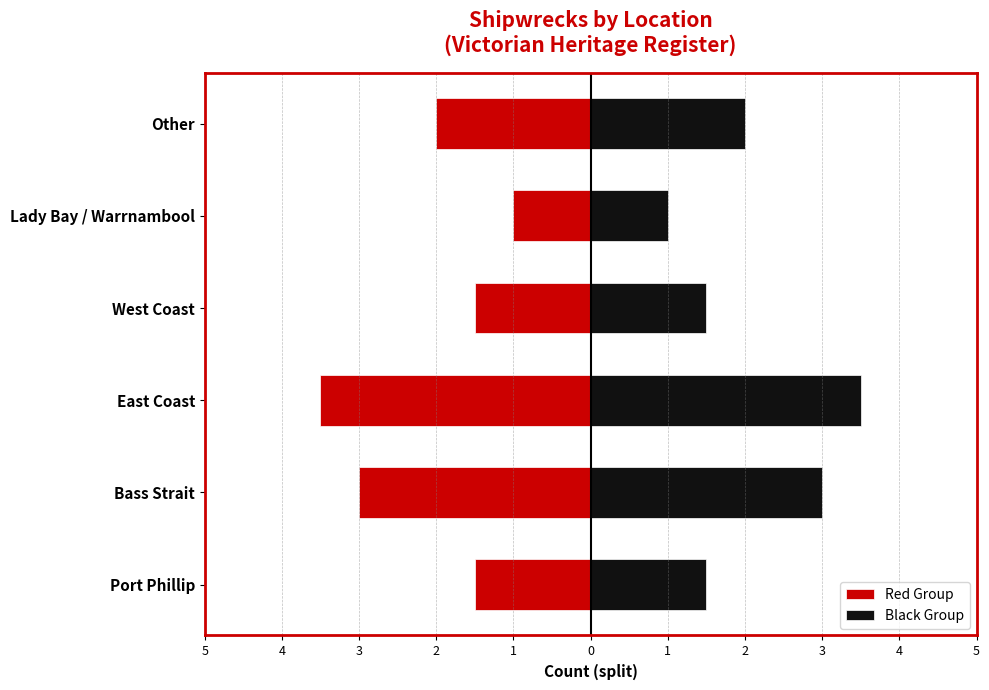

What are all the series names shown in the legend?

Red Group, Black Group